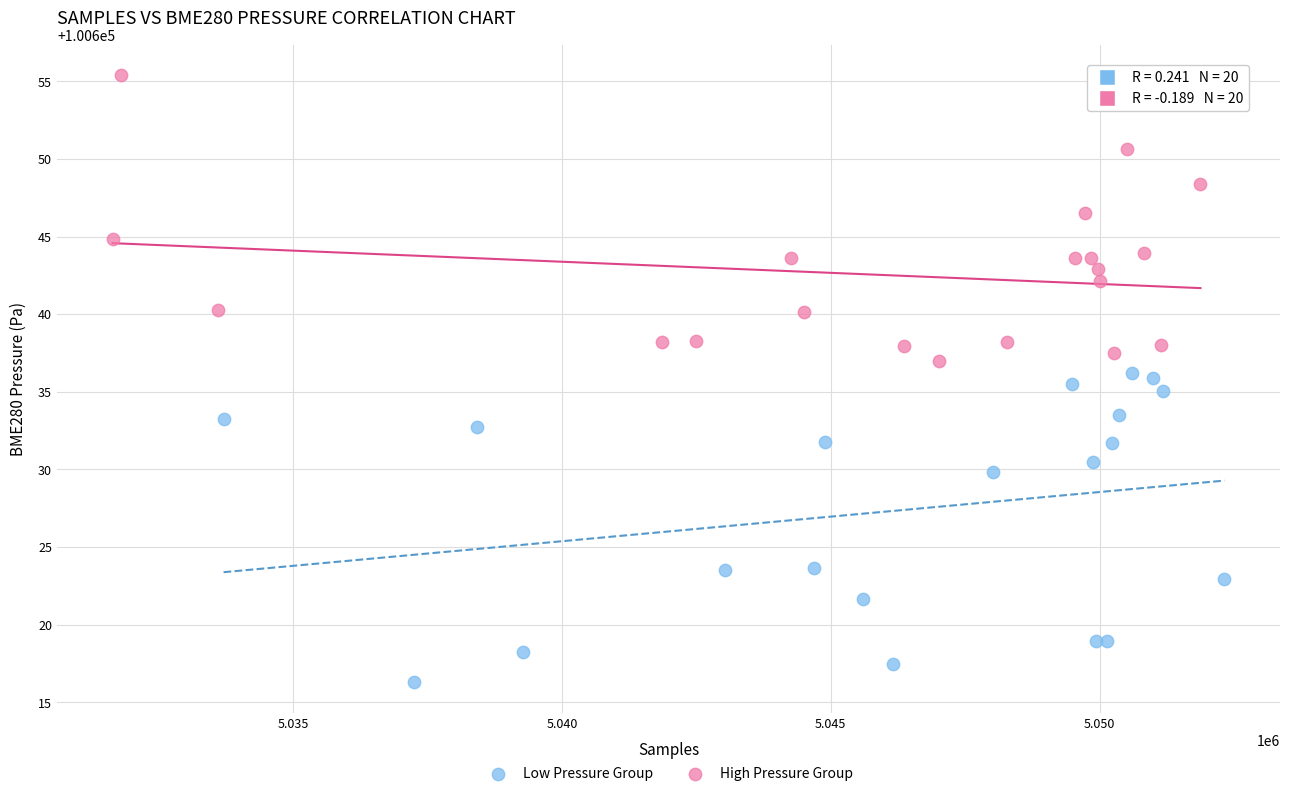

Which series contains the lowest Y value?

Low Pressure Group